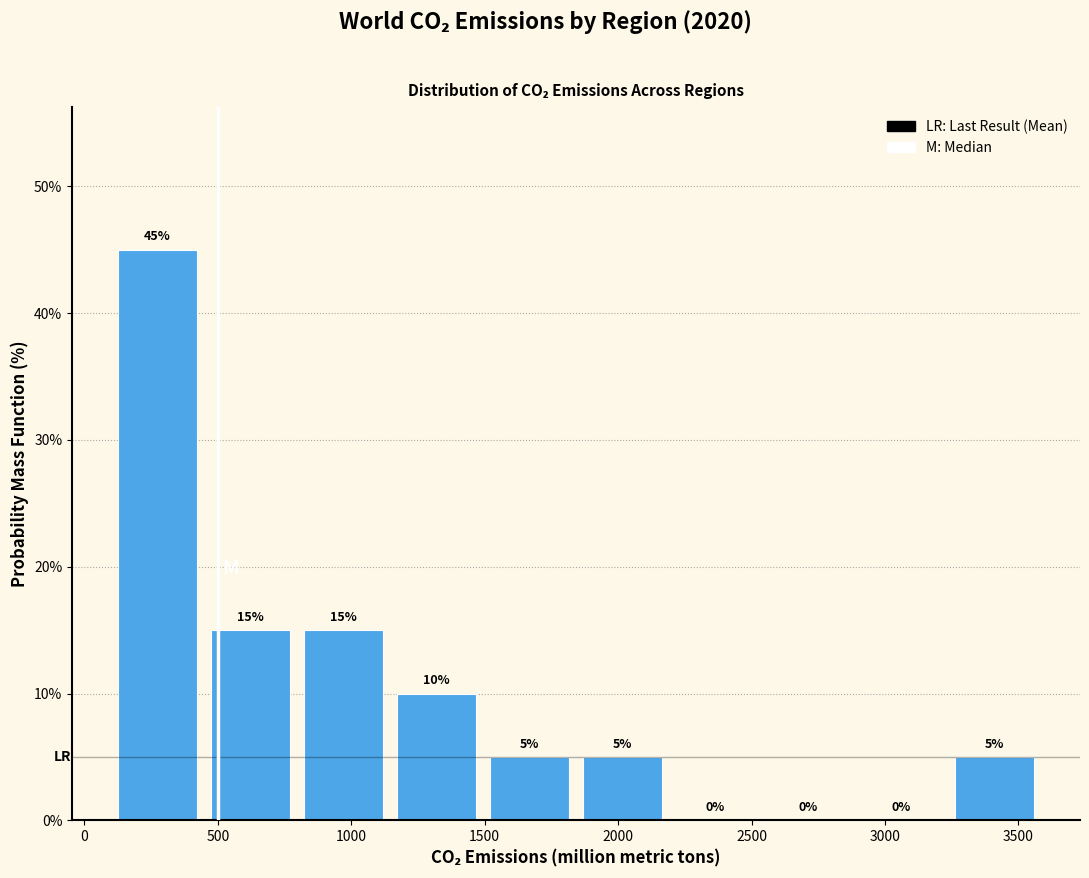

Reading left to right, list every bar in this chart as the range it spans on the x-axis followed by its height. The bar edges are not printed on the chart, so give them approximately, as read against the axis.

100 to 450: 45
450 to 800: 15
800 to 1150: 15
1150 to 1500: 10
1500 to 1850: 5
1850 to 2200: 5
2200 to 2550: 0
2550 to 2900: 0
2900 to 3250: 0
3250 to 3600: 5